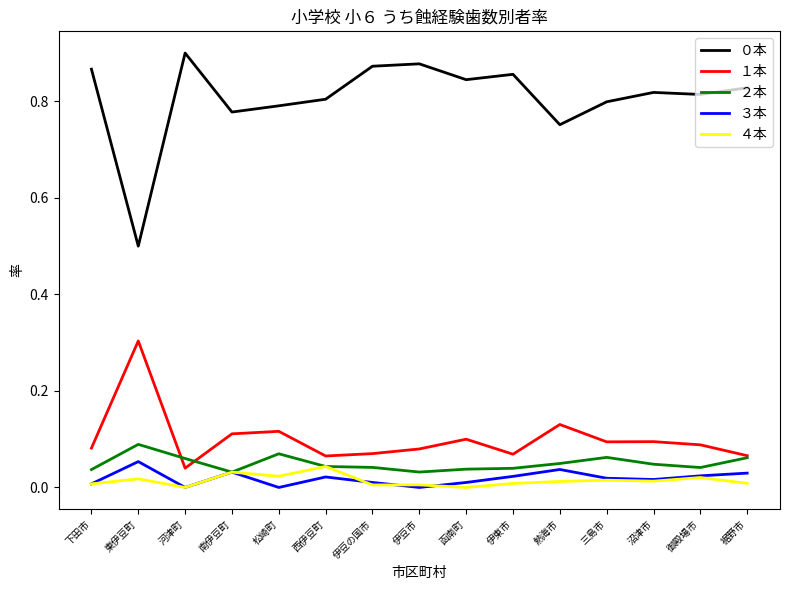

What position from the right is 松崎町?

11